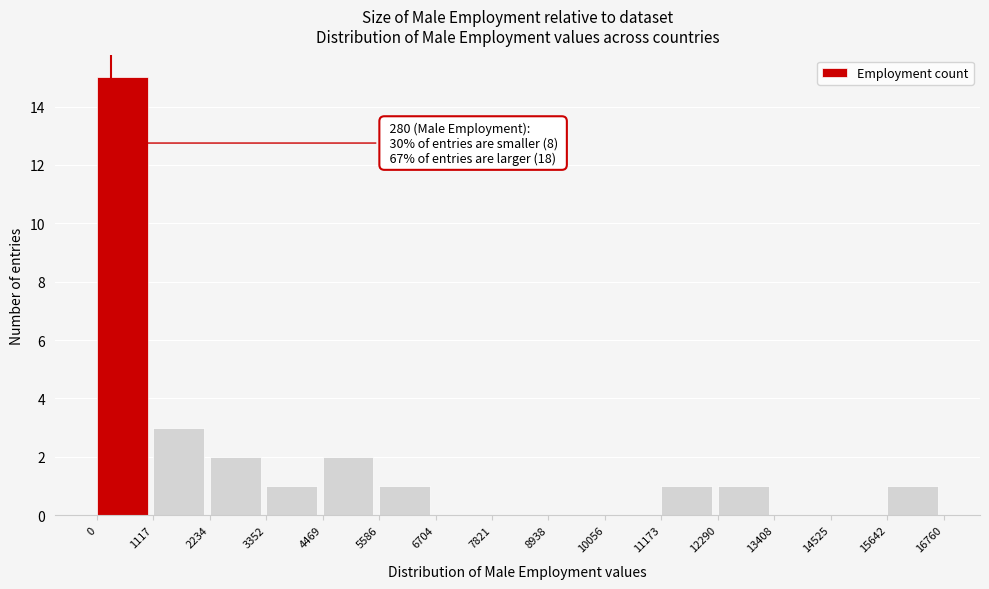

Which range on the x-axis has the tallest bar?

0 to 1117